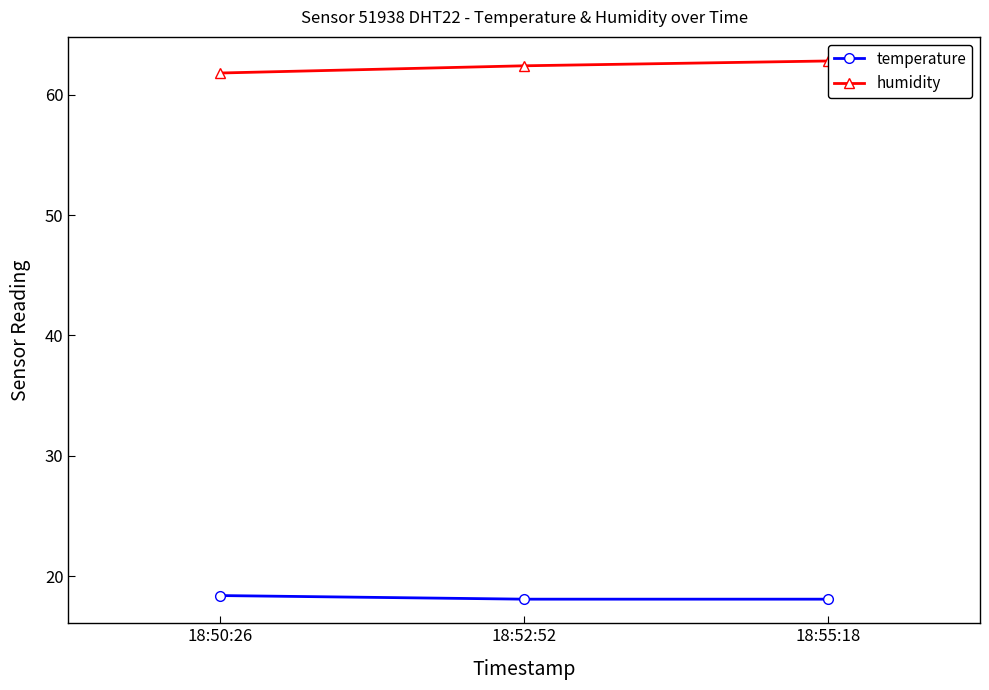

What is the label of the 2nd point from the left?

18:52:52